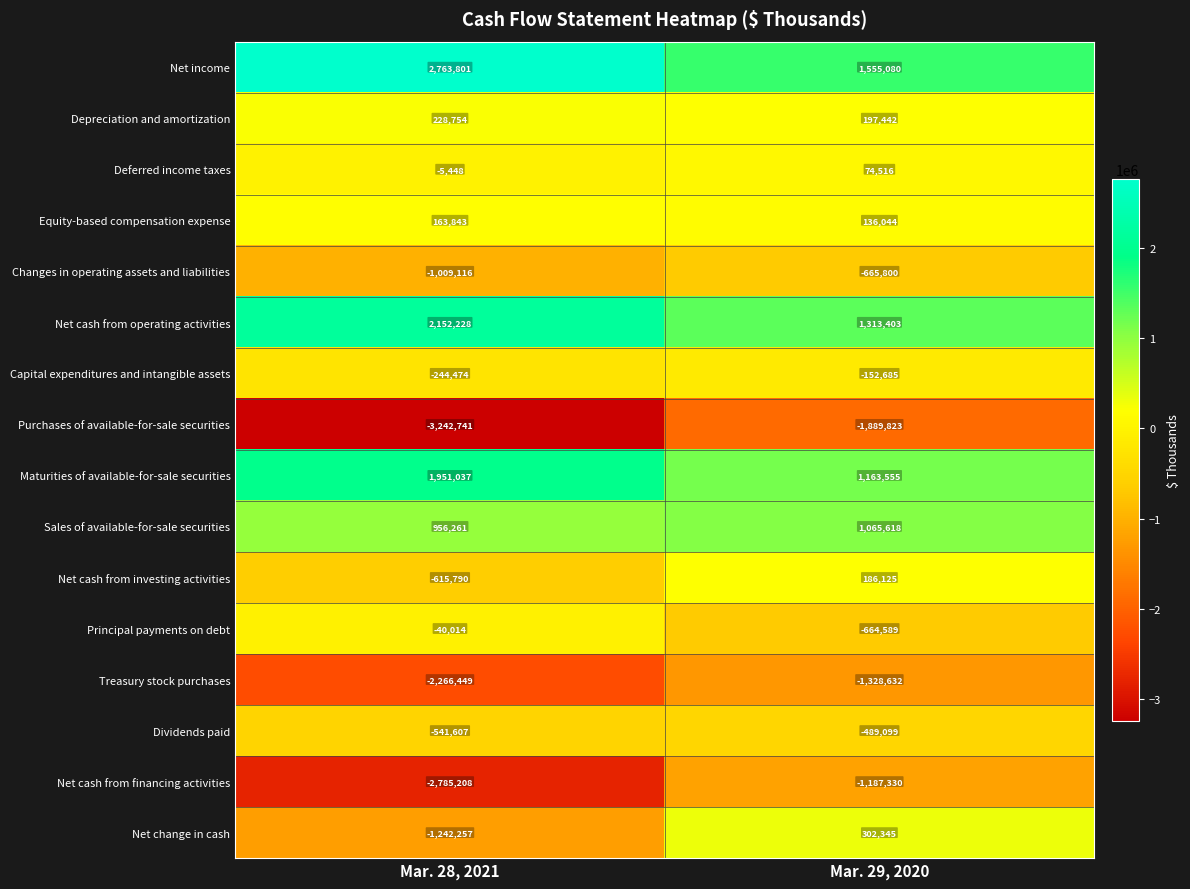

At which category is the sum across all series the highest?

Mar. 29, 2020